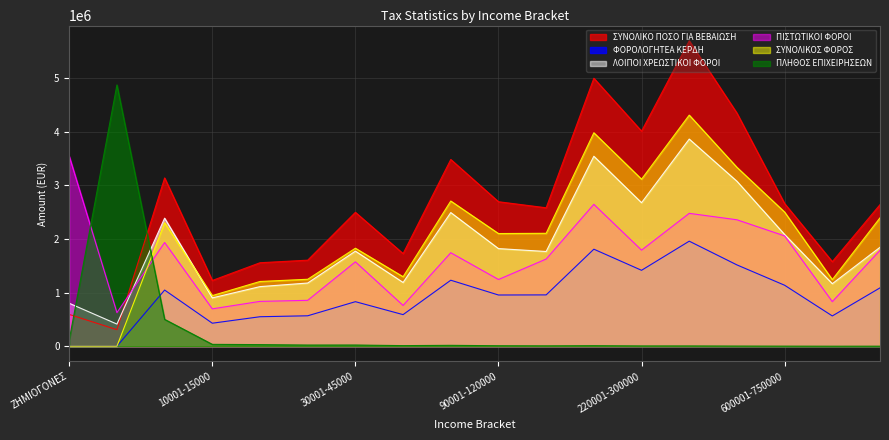

Reading left to right, transcribe all the data shown in this chart.

ΠΛΗΘΟΣ ΕΠΙΧΕΙΡΗΣΕΩΝ: 119700.0	4872700.0	501300.0	35000.0	30100.0	22200.0	22600.0	11400.0	16800.0	9100.0	7100.0	10000.0	5500.0	5300.0	3000.0	1700.0	700.0	1000.0
ΦΟΡΟΛΟΓΗΤΕΑ ΚΕΡΔΗ: 0.0	0.0	1047462.2	429298.7	550071.1	567682.1	830784.8	589250.6	1230909.9	955208.2	957268.1	1809595.6	1415983.3	1959086.9	1516561.7	1137297.5	564898.1	1088354.9
ΣΥΝΟΛΙΚΟΣ ΦΟΡΟΣ: 0.0	0.0	2303530.2	944457.2	1207720.9	1248900.7	1827726.5	1296351.2	2708001.8	2101457.9	2105989.8	3981110.4	3115163.2	4309991.3	3336435.7	2502054.5	1242775.9	2394380.9
ΛΟΙΠΟΙ ΧΡΕΩΣΤΙΚΟΙ ΦΟΡΟΙ: 801019.4	413193.5	2388028.0	901620.8	1111668.8	1178704.1	1773111.2	1189221.1	2492474.6	1820620.8	1766805.8	3542896.9	2676480.2	3863209.3	3076804.7	2083541.1	1166313.4	1844880.4
ΠΙΣΤΩΤΙΚΟΙ ΦΟΡΟΙ: 3543998.9	626679.3	1934375.0	697187.3	836450.4	855936.3	1573623.1	760687.1	1743583.6	1244565.1	1625904.1	2646066.2	1791876.2	2478025.3	2358038.4	2057315.8	831859.7	1787620.8
ΣΥΝΟΛΙΚΟ ΠΟΣΟ ΓΙΑ ΒΕΒΑΙΩΣΗ: 592604.3	308198.6	3138522.5	1226609.8	1557062.1	1604925.4	2496878.4	1727666.8	3482749.4	2694625.5	2581831.7	4997681.4	4011353.9	5695175.3	4347167.8	2659776.9	1577229.5	2640140.4